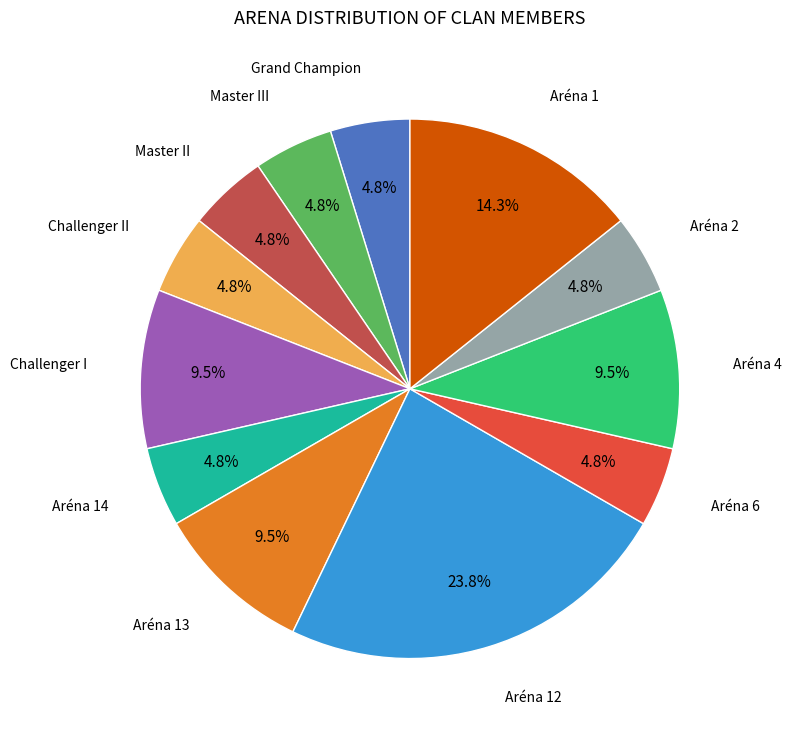

Does any single category account for the majority?

No